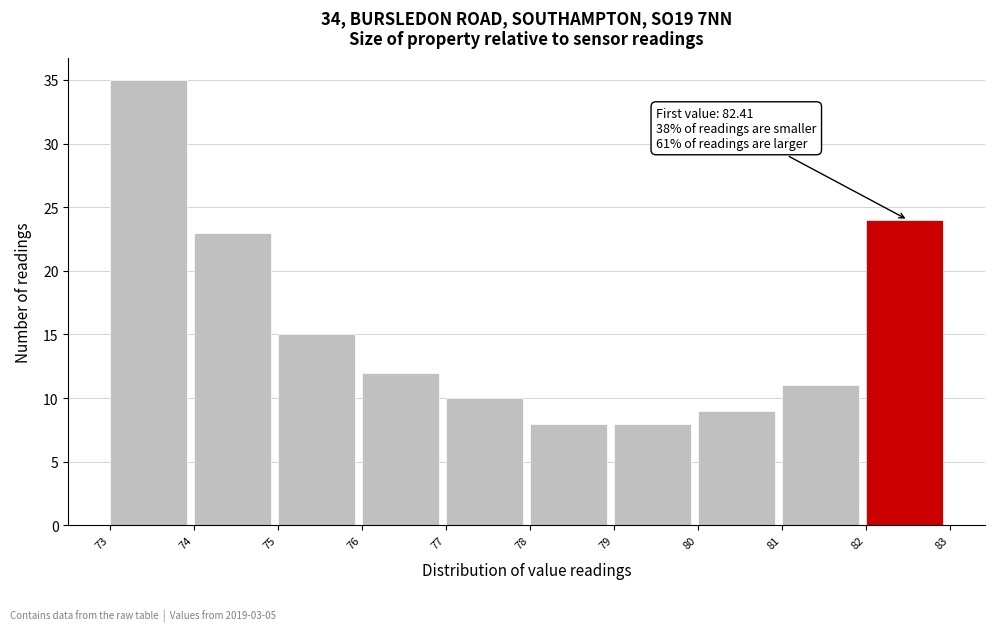

Over which range of the x-axis is the bar tallest?

73 to 74